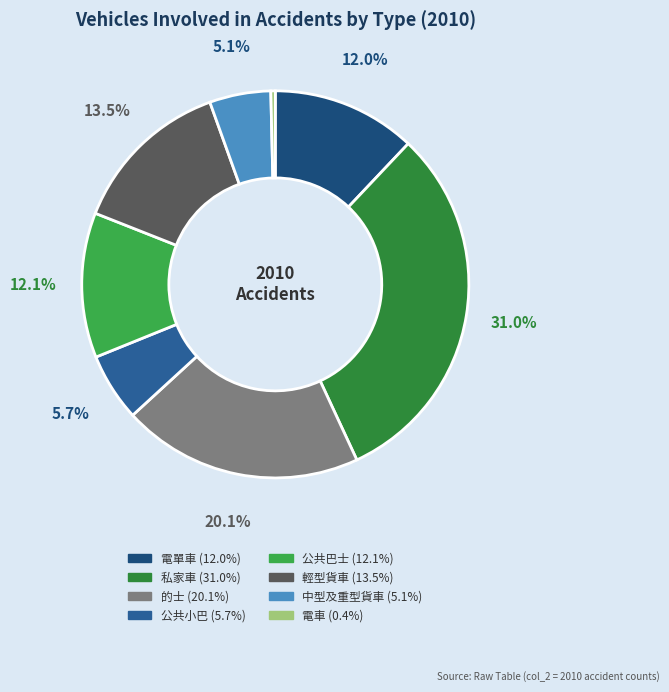

Count the number of slices in the pie.

8